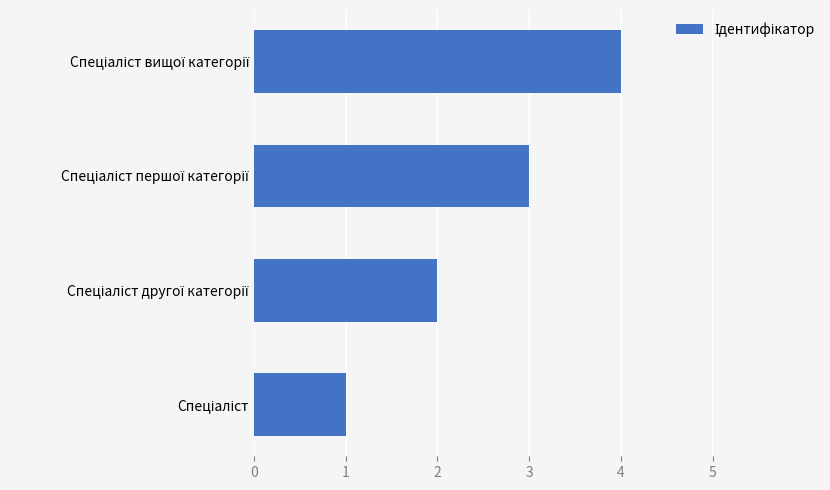

What is the maximum value shown in the chart?

4